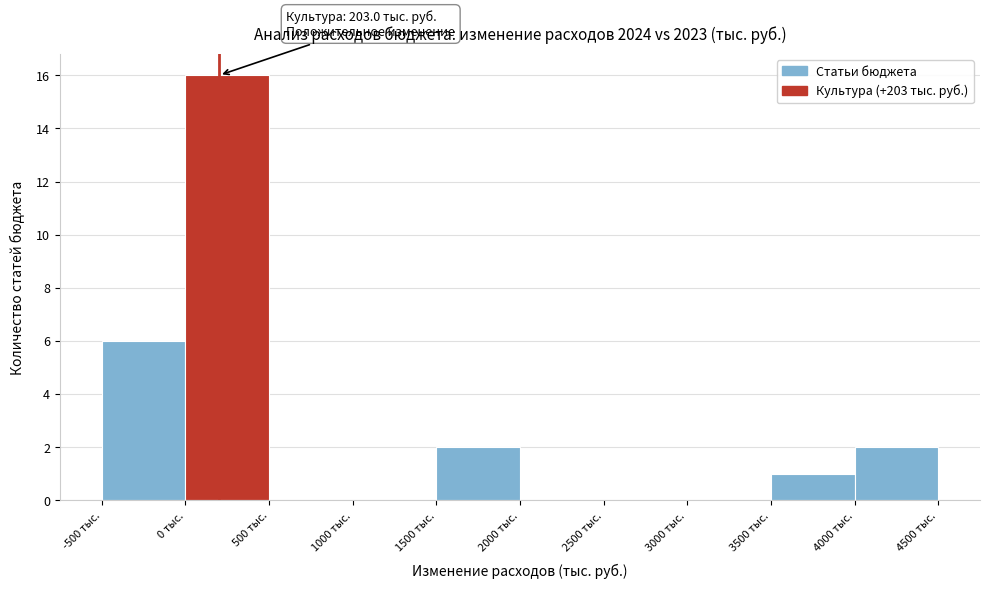

Which range on the x-axis has the tallest bar?

0 to 500